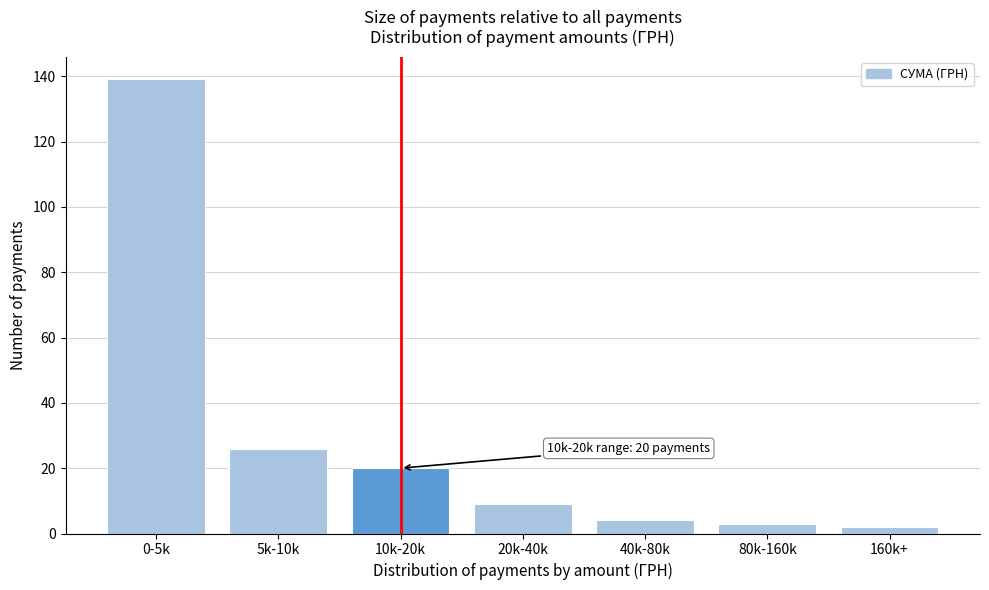

Reading left to right, extract all data points from this chart.

0-5k=139	5k-10k=26	10k-20k=20	20k-40k=9	40k-80k=4	80k-160k=3	160k+=2